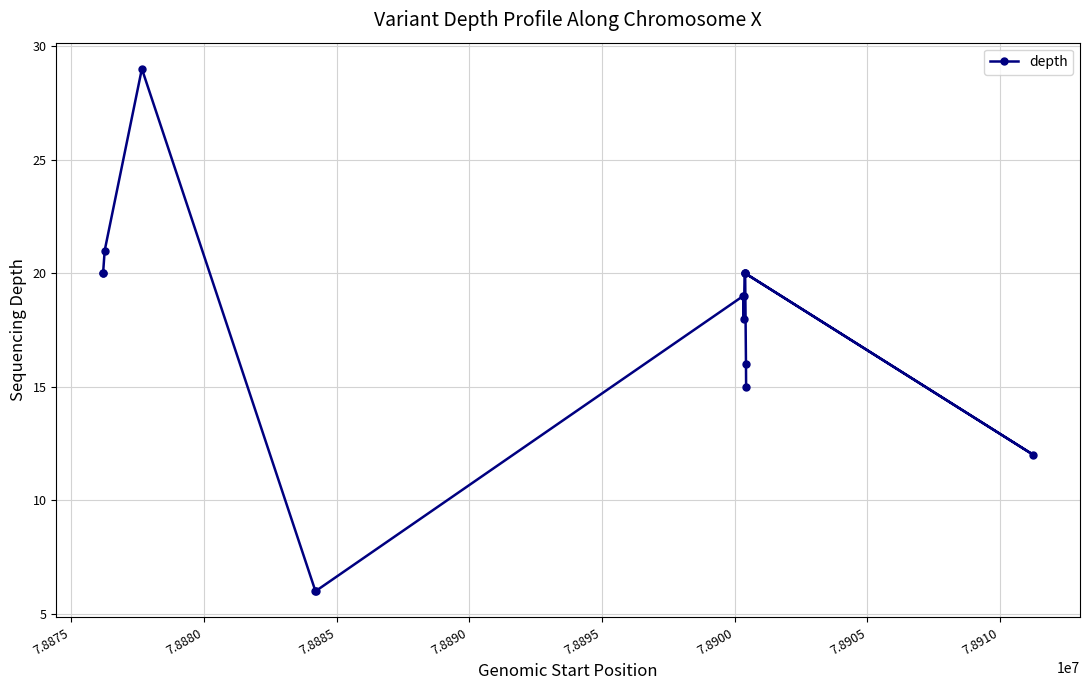

What is the greatest value displayed?

29